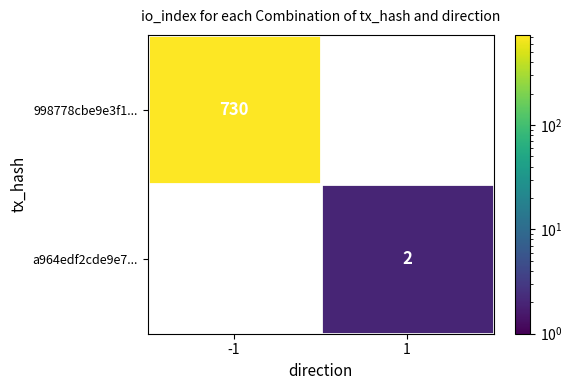

Reading right to left, what are all the values shown in this chart?

998778cbe9e3f1...: 0	730
a964edf2cde9e7...: 2	0